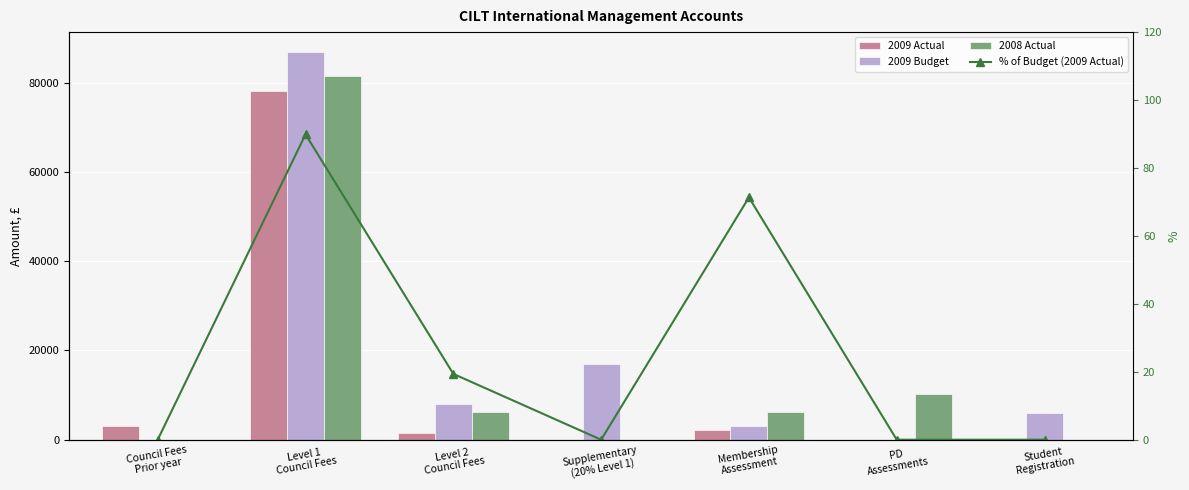

Between Council Fees
Prior year and Level 1
Council Fees, which series saw the biggest shift?

2009 Budget